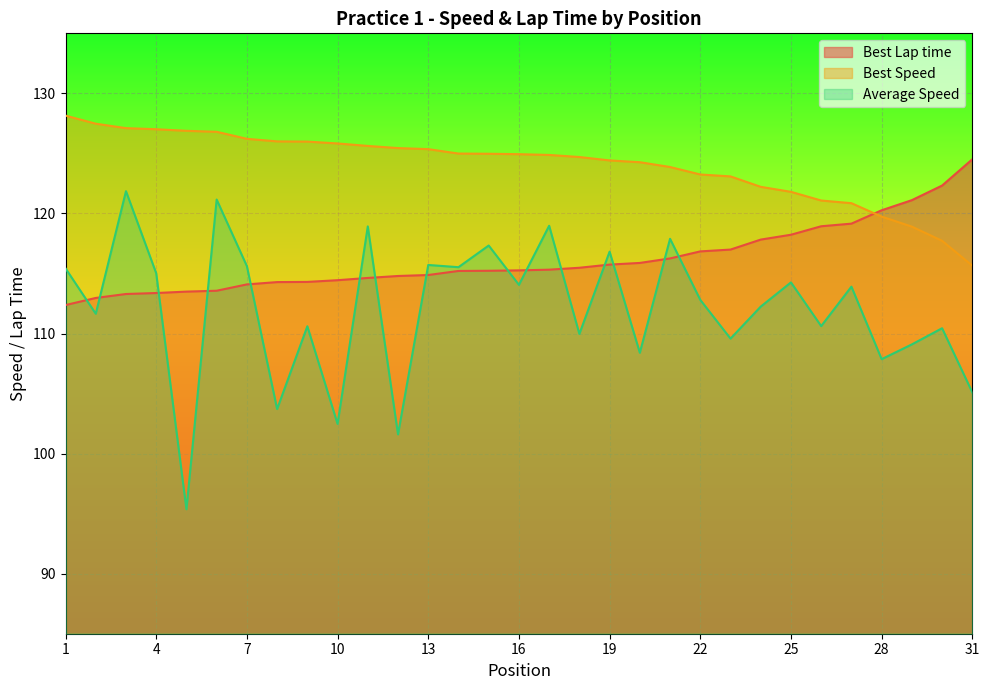

Which series changed the most between 25 and 29?

Average Speed